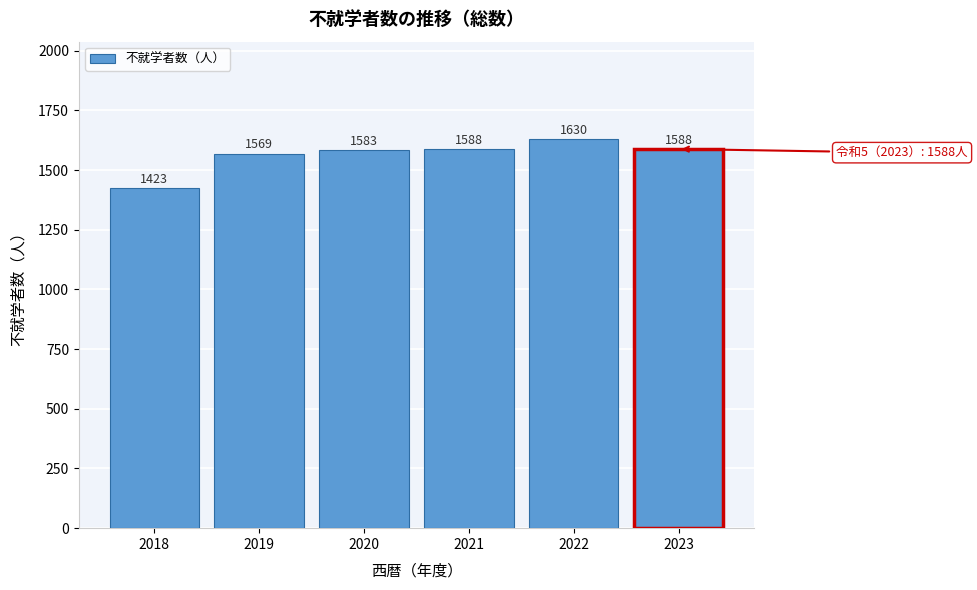

Reading right to left, transcribe all the data shown in this chart.

2023=1588	2022=1630	2021=1588	2020=1583	2019=1569	2018=1423